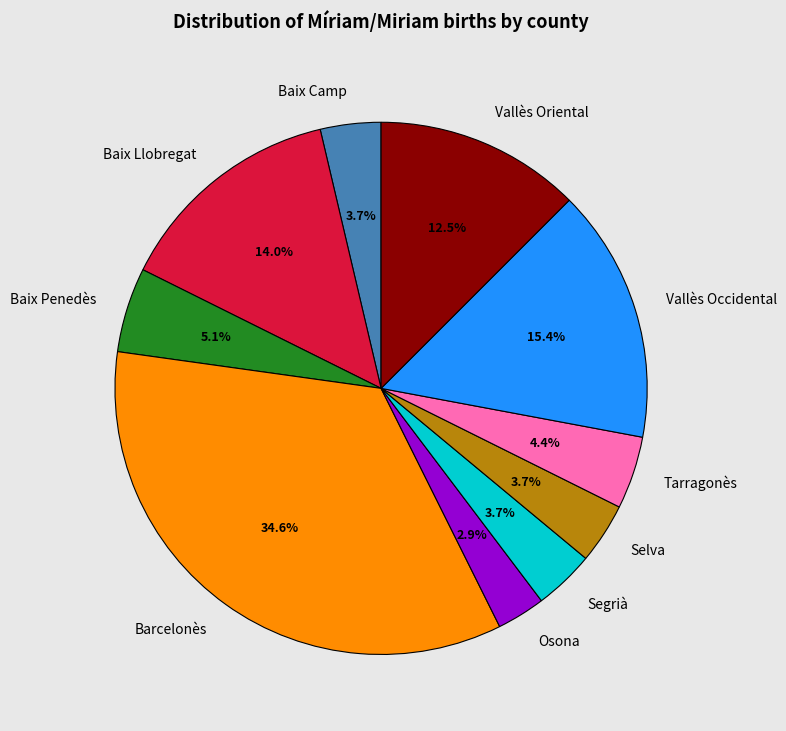

True or false: Segrià accounts for 4% of the total.

True